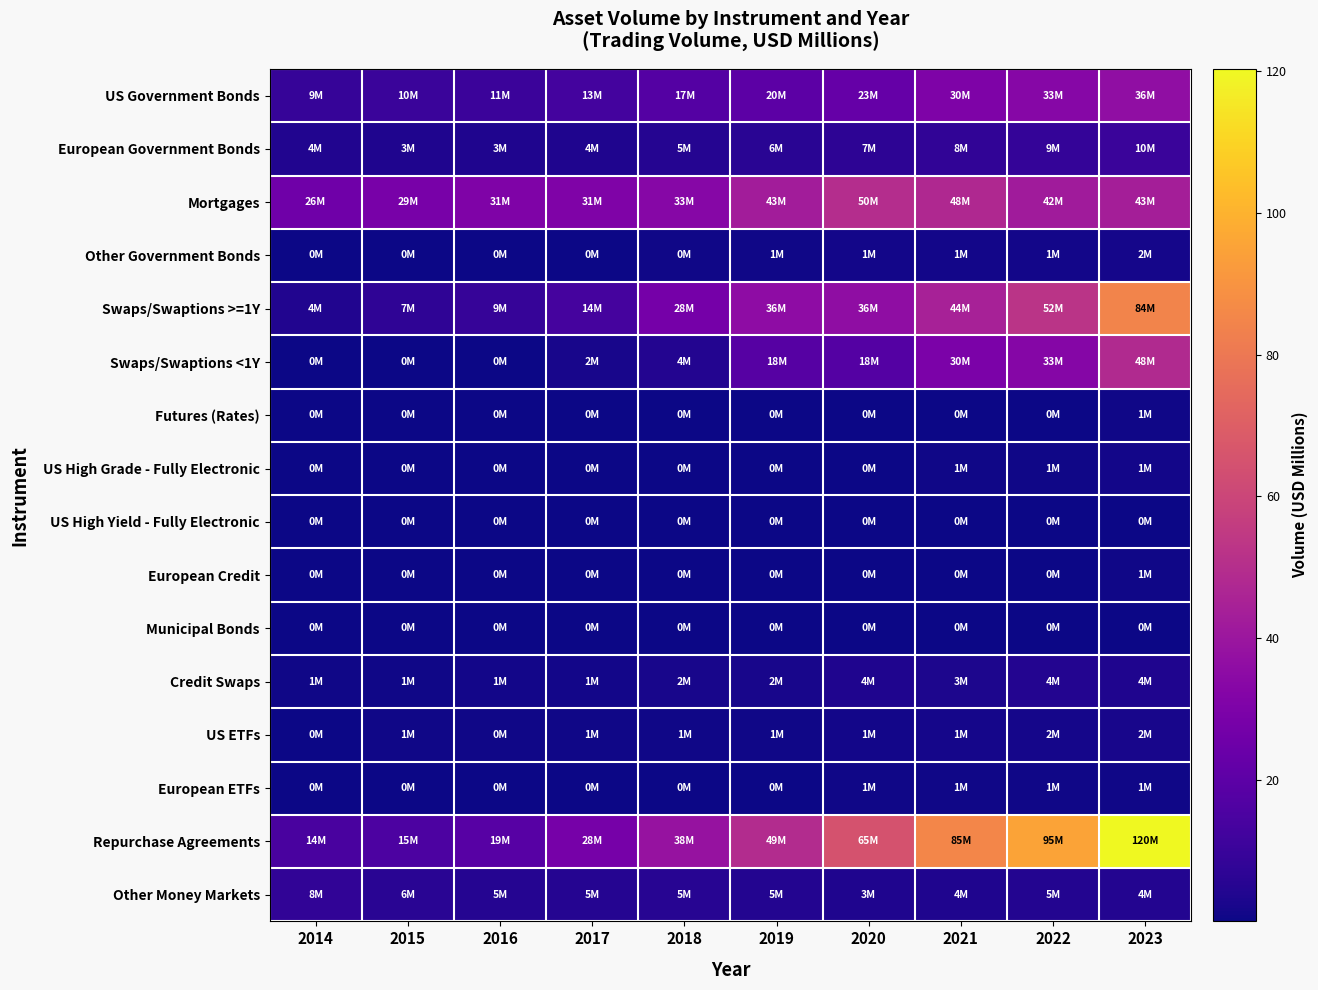

What is the spread (max minus min) of values at 2018?

38.1